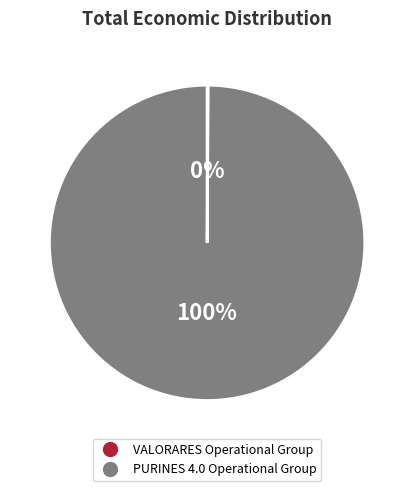

Does any single category account for the majority?

Yes